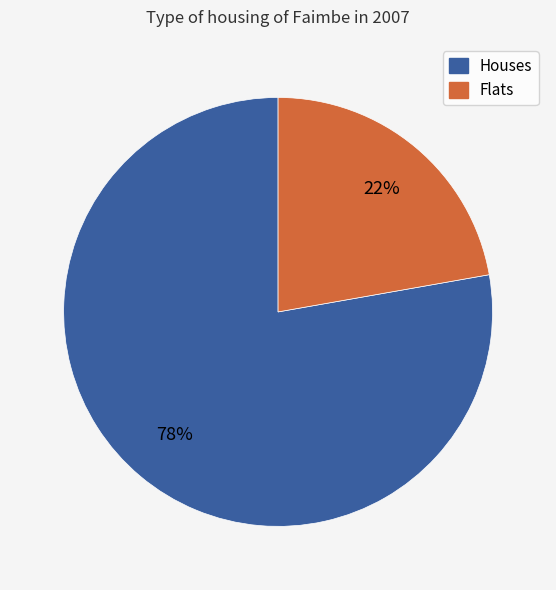

What is the ratio of the value at Houses to the value at Flats?

3.5